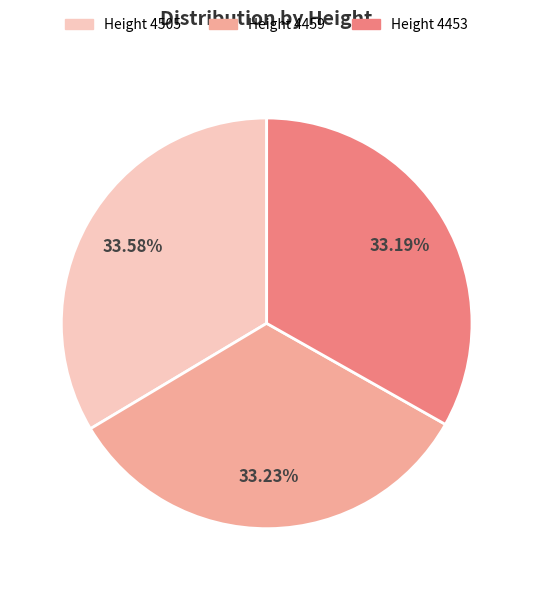

Is there a majority slice in this chart?

No